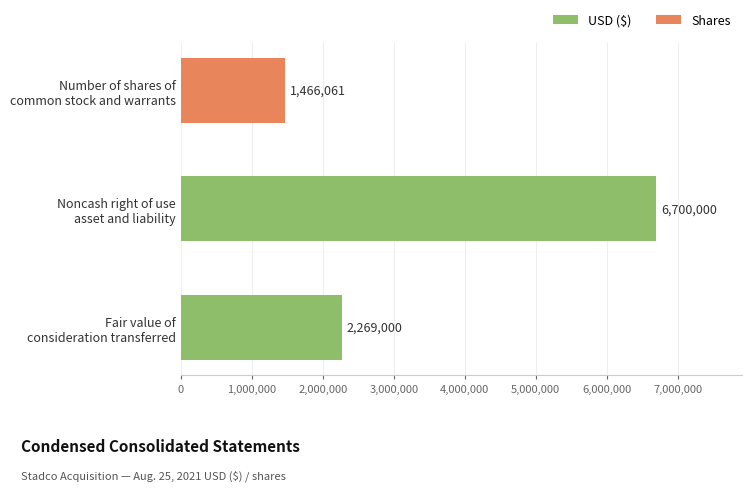

Rank the categories by value from lowest to highest.

Number of shares of
common stock and warrants, Fair value of
consideration transferred, Noncash right of use
asset and liability